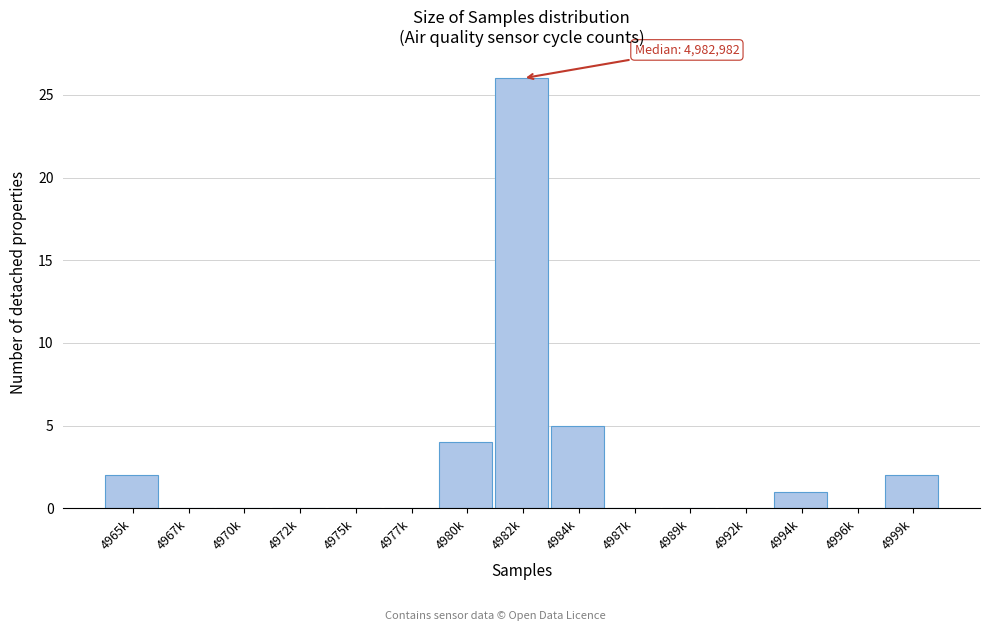

Reading left to right, extract all data points from this chart.

4965k=2	4967k=0	4970k=0	4972k=0	4975k=0	4977k=0	4980k=4	4982k=26	4984k=5	4987k=0	4989k=0	4992k=0	4994k=1	4996k=0	4999k=2